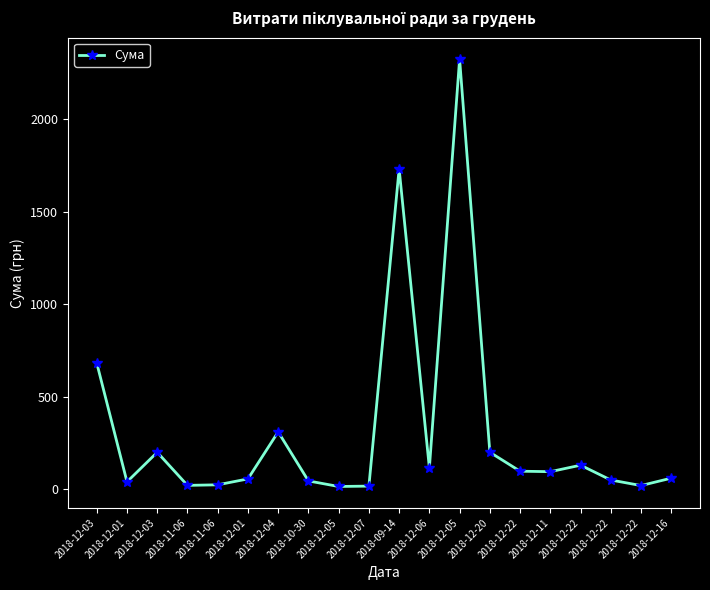

Where is the data nearest to the value 1169?

2018-12-03